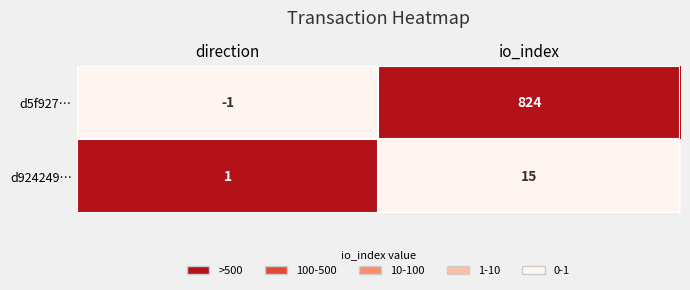

Reading left to right, extract all data points from this chart.

d5f927…: direction=-1	io_index=824
d924249…: direction=1	io_index=15